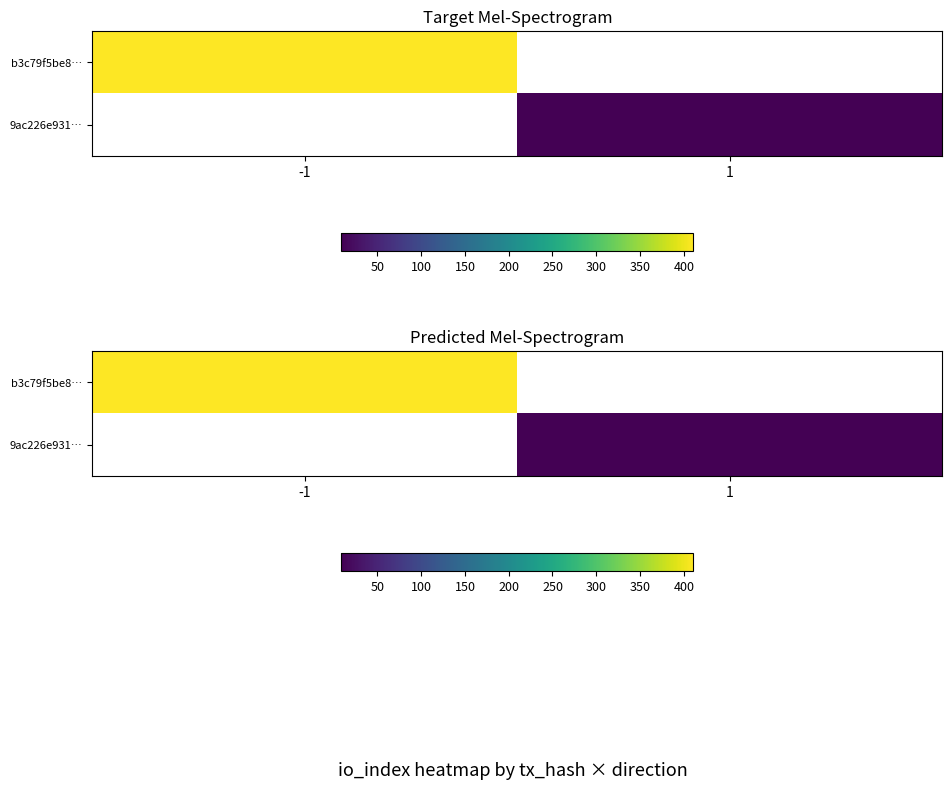

True or false: 9ac226e931… has a value of 13.8 at 1.

False